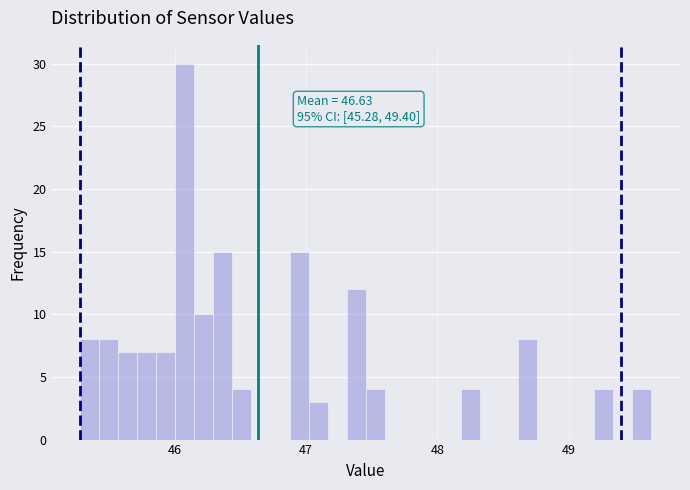

Read against the x-axis, roughly where is the centre of the tallest bar?

46.1